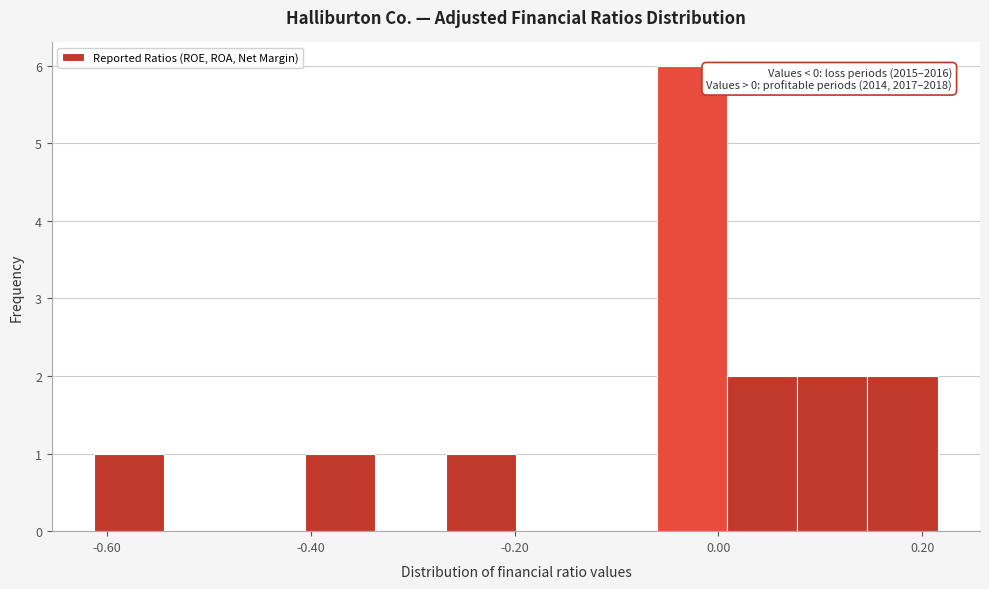

Around what value on the x-axis is the tallest bar? Give the approximate position of its centre, as read against the axis.

-0.02